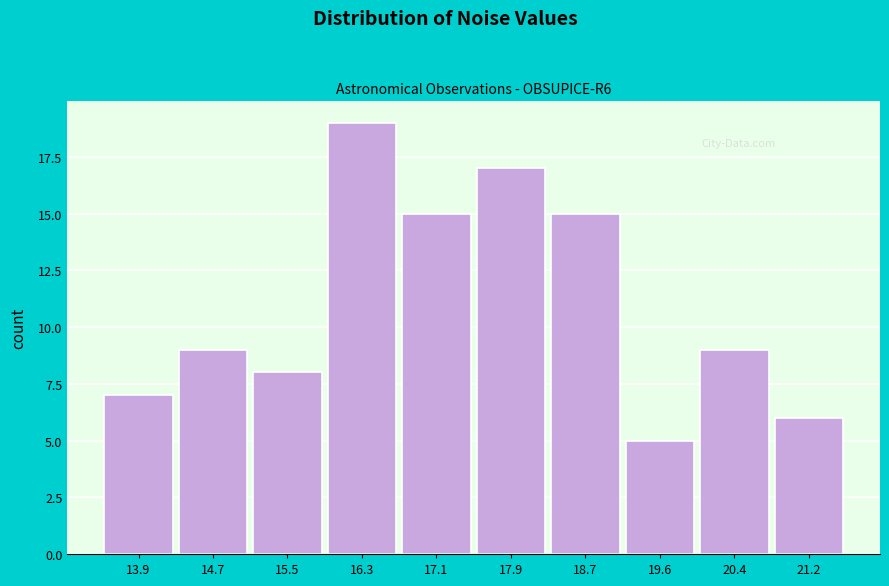

Reading left to right, list all the values displayed in this chart.

7	9	8	19	15	17	15	5	9	6